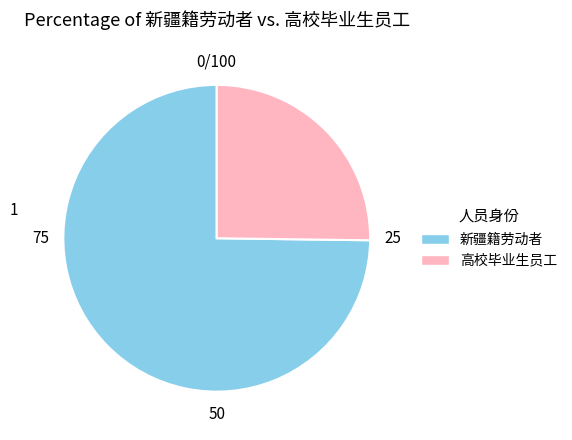

Between 新疆籍劳动者 and 高校毕业生员工, which is larger?

新疆籍劳动者